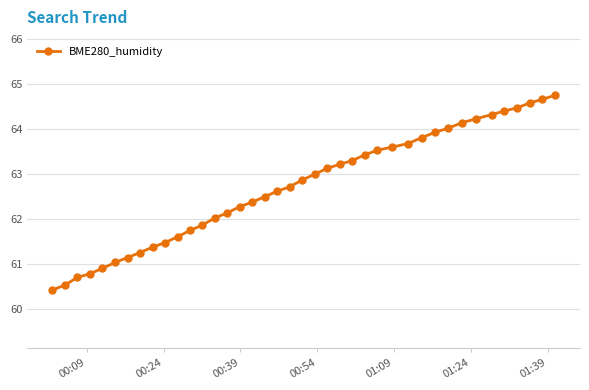

What is the minimum value shown in the chart?

60.4